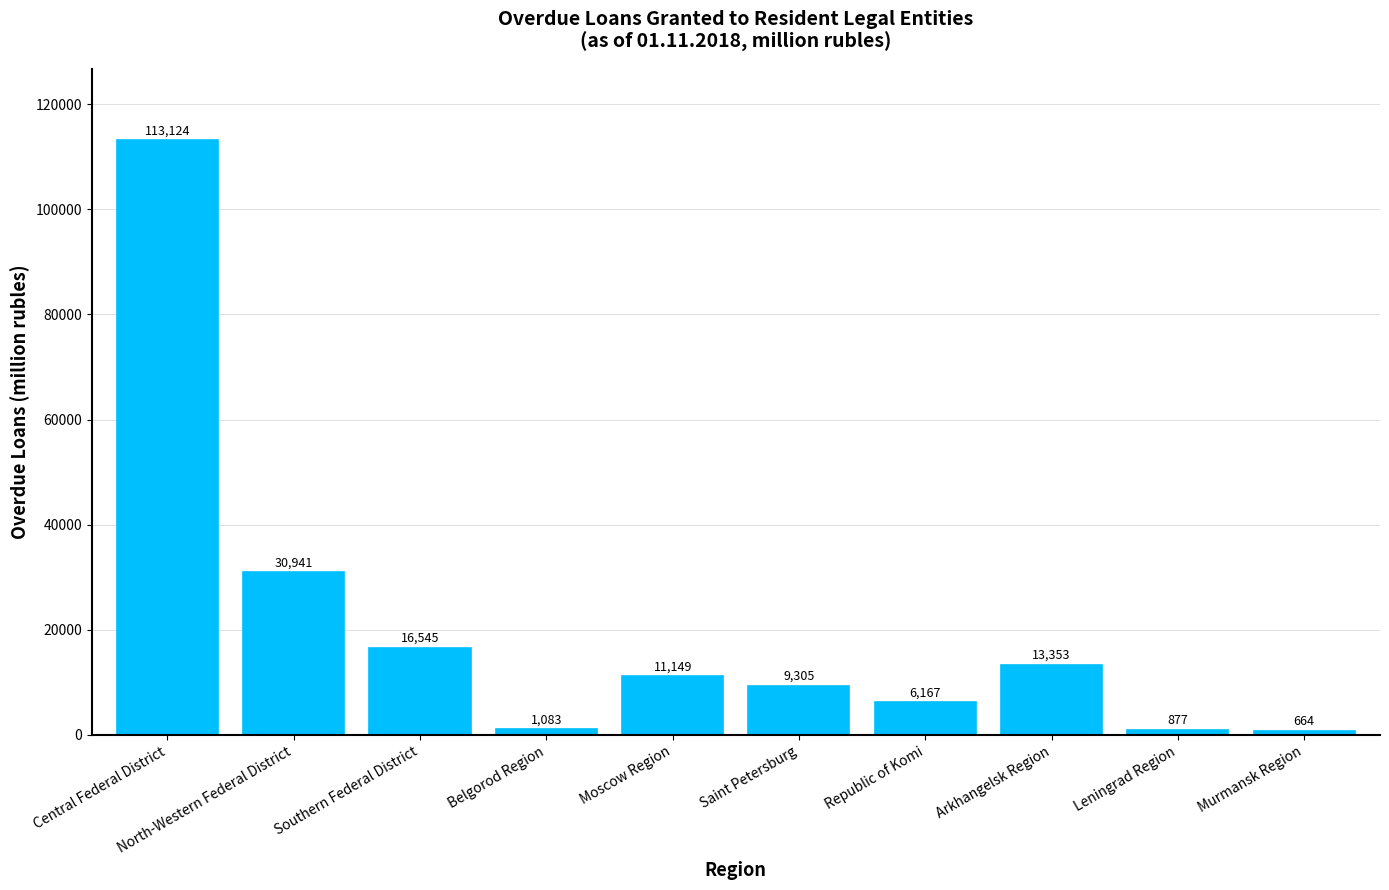

How many distinct data groups are displayed?

1